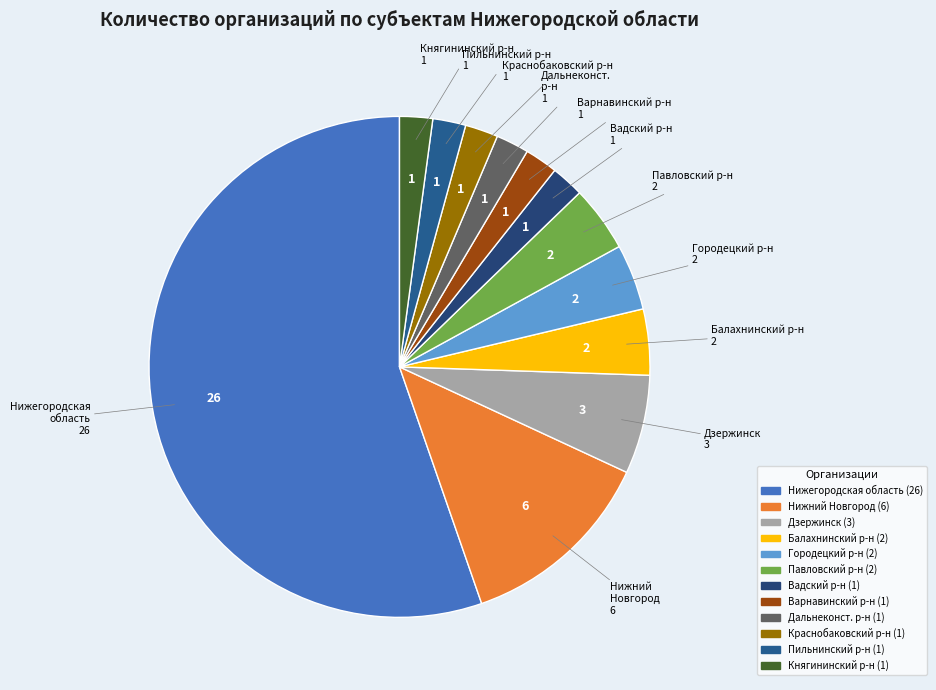

How many segments does this pie chart have?

12